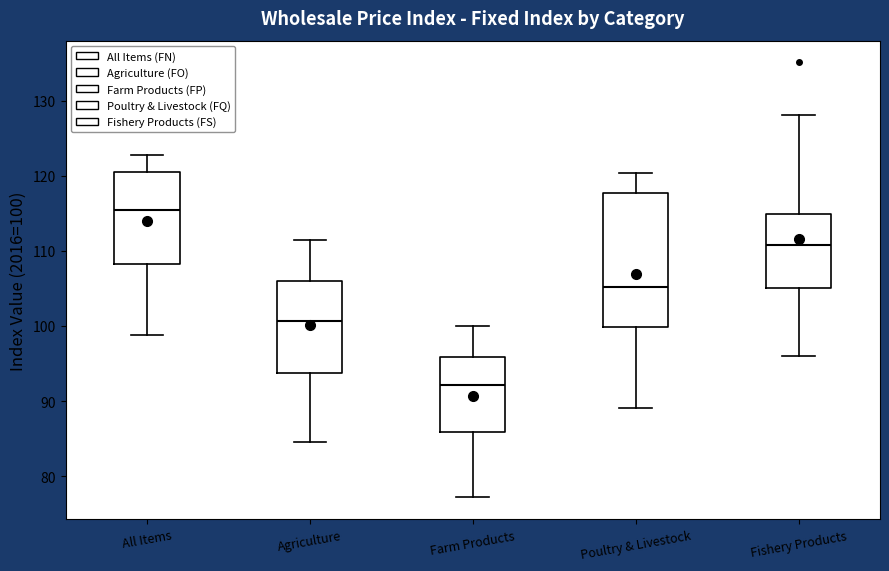

Which box is the tallest, from its lower edge to its upper edge?

Poultry & Livestock